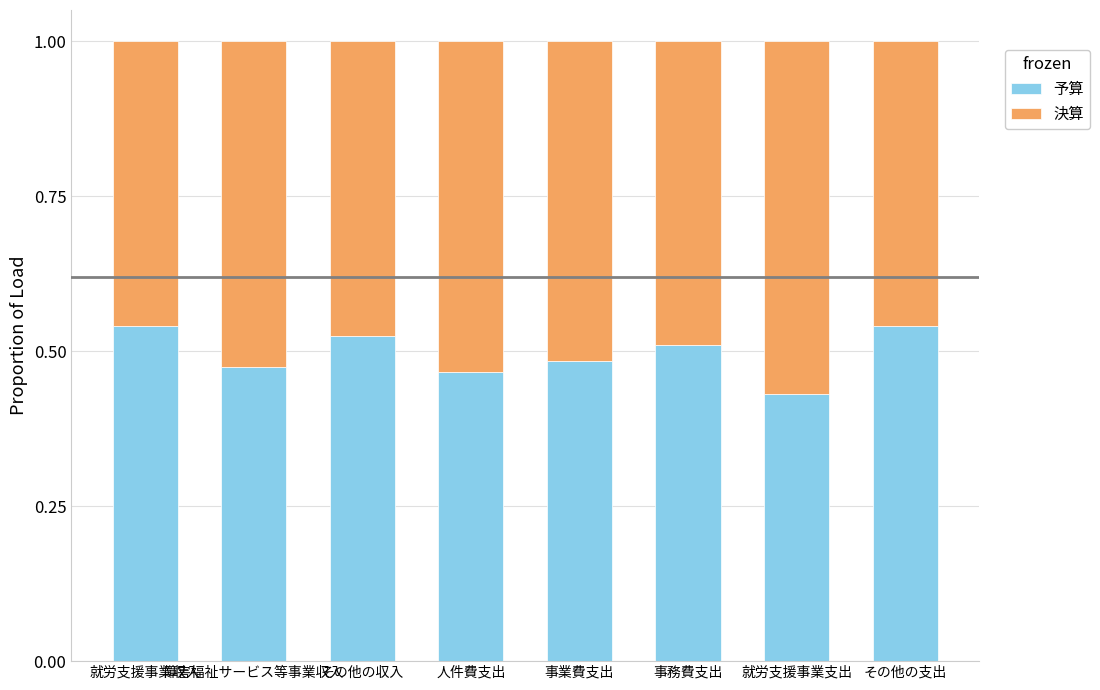

Are the bars horizontal?

No